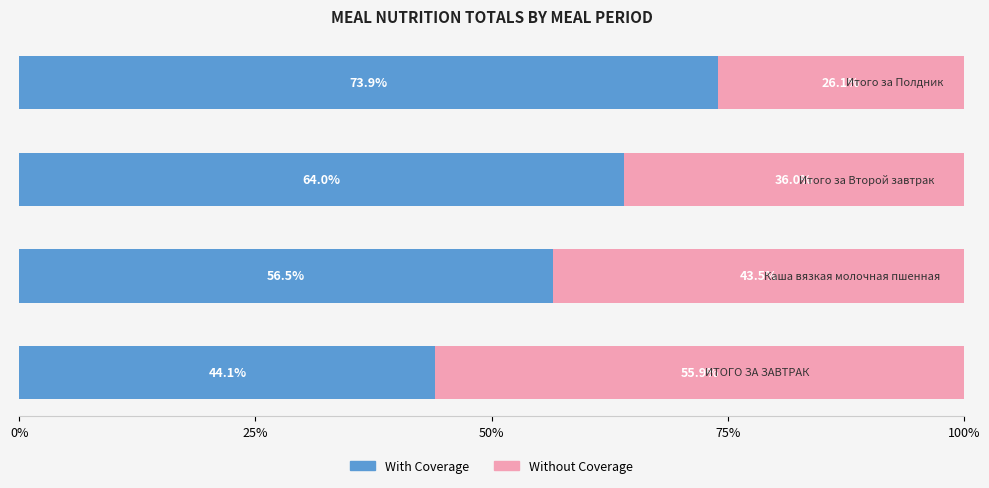

What is the difference between the maximum and second lowest values in the With Coverage series?

17.4